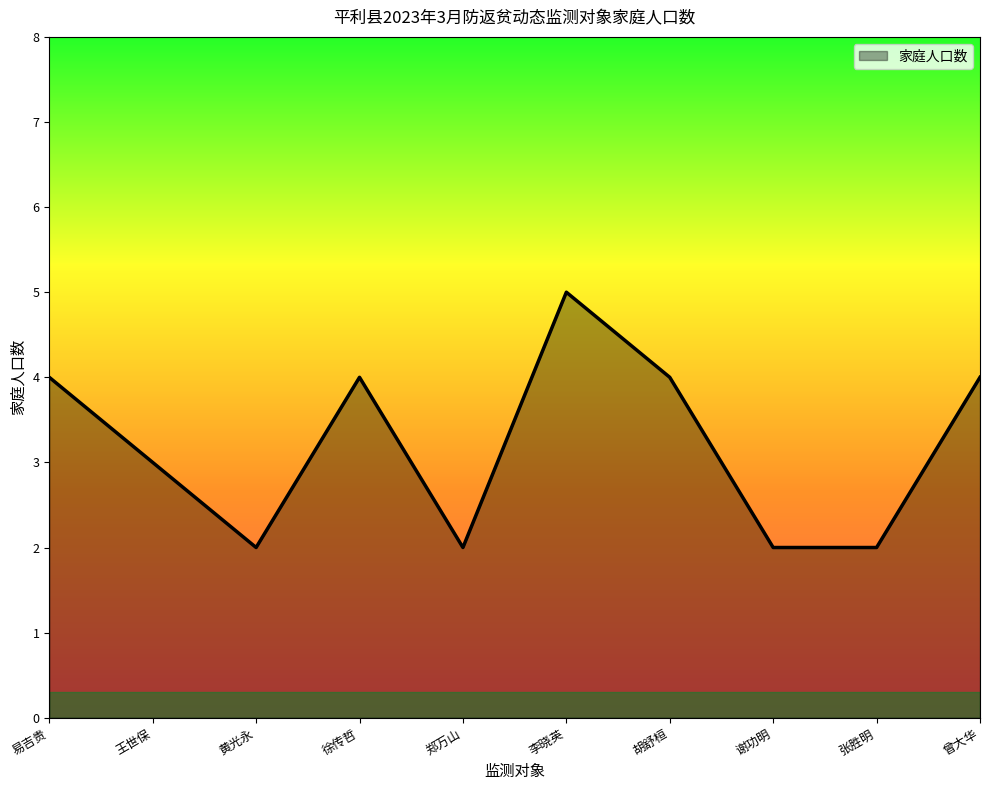

What position from the right is 郑万山?

6